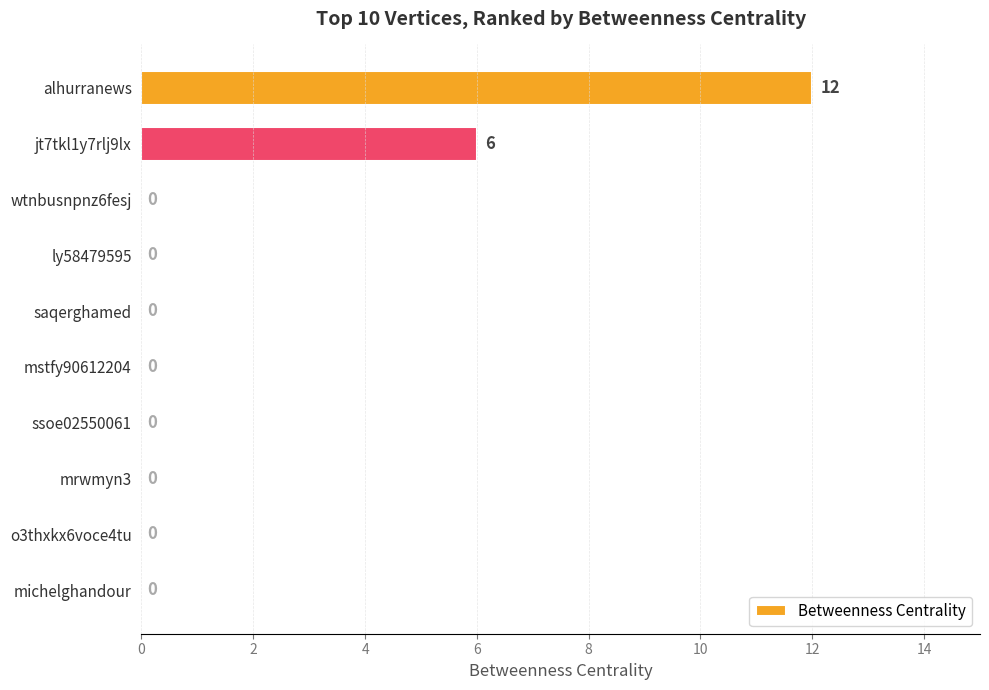

Which category has the highest value across all series?

alhurranews